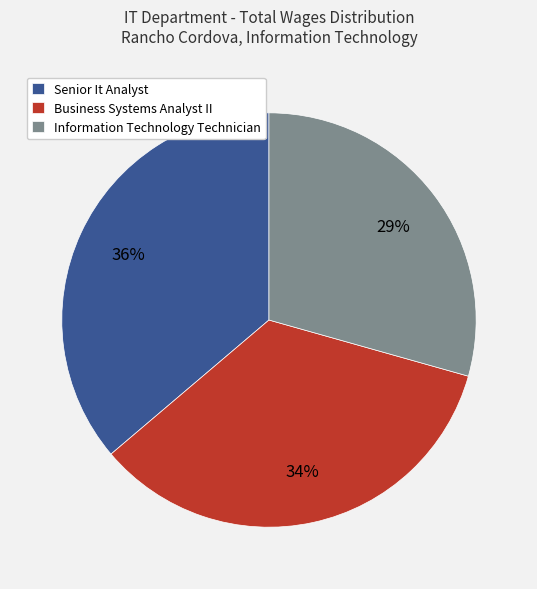

Which has a higher value, Senior It Analyst or Business Systems Analyst II?

Senior It Analyst